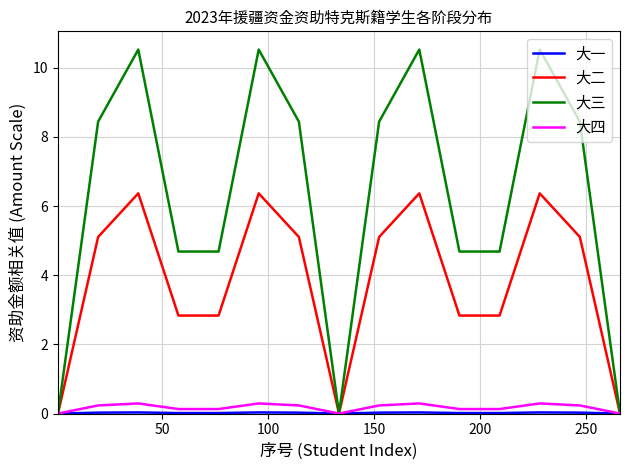

Which series has the largest total across all categories?

大三